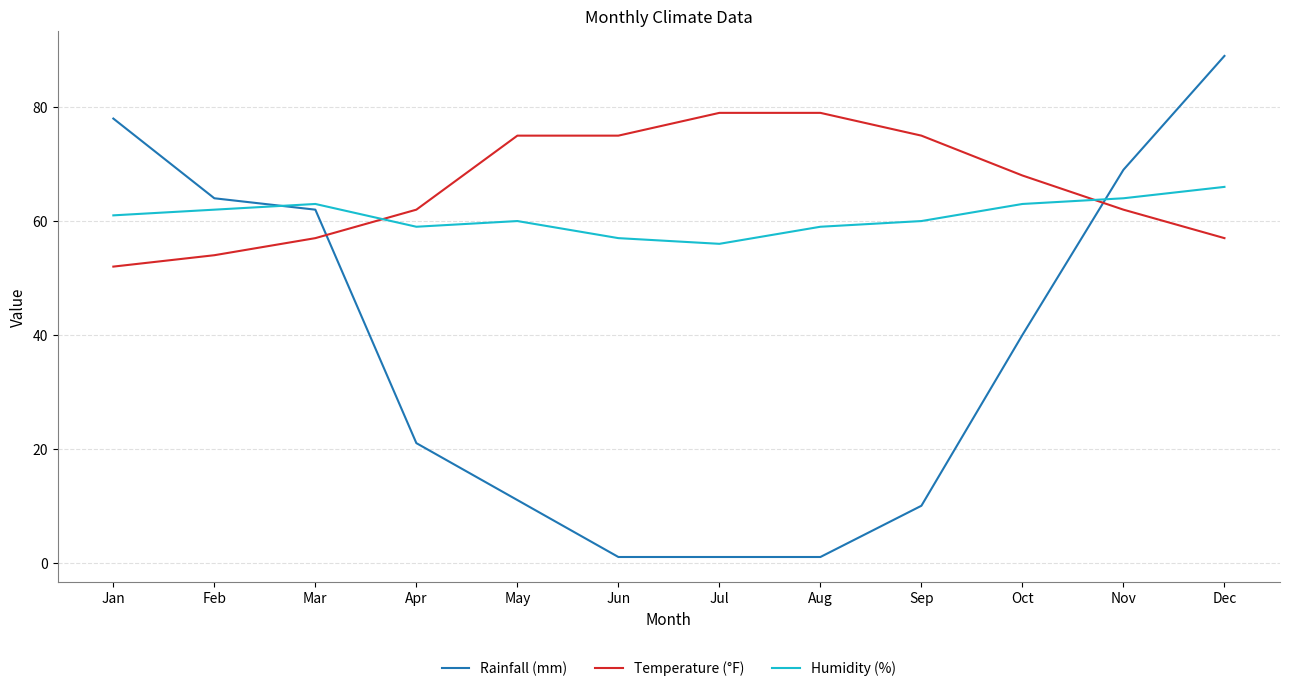

Is the value of Temperature (°F) at Jan greater than the value of Humidity (%) at Jul?

No